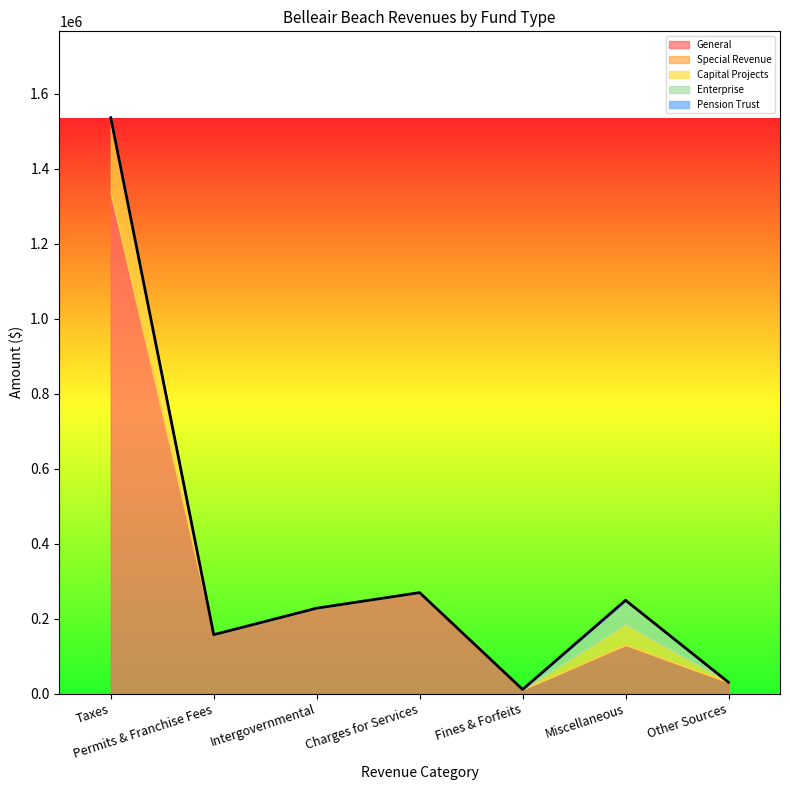

Which category has the highest value in the General series?

Taxes